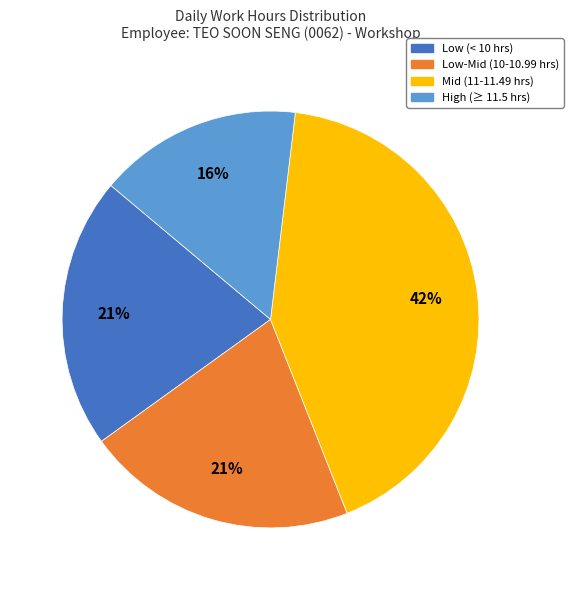

Is there any slice that represents more than half of the pie?

No